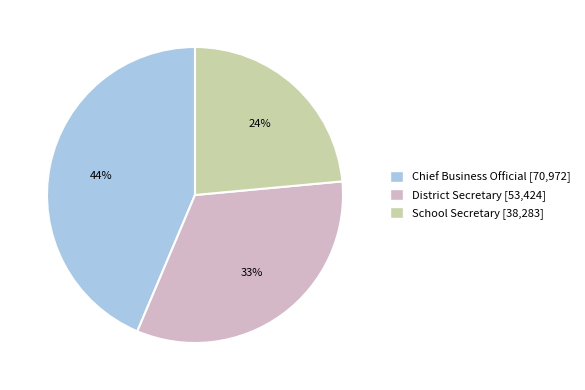

Between District Secretary and School Secretary, which is larger?

District Secretary